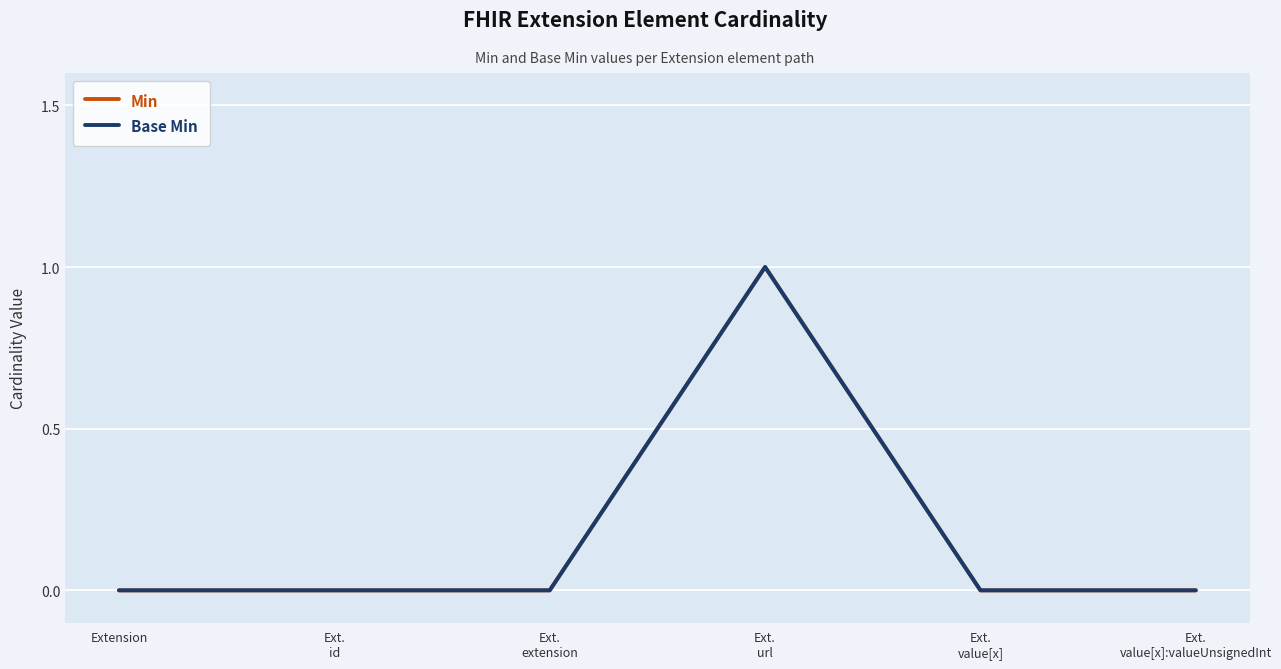

Is it true that Min equals 1 at Ext.
extension?

False